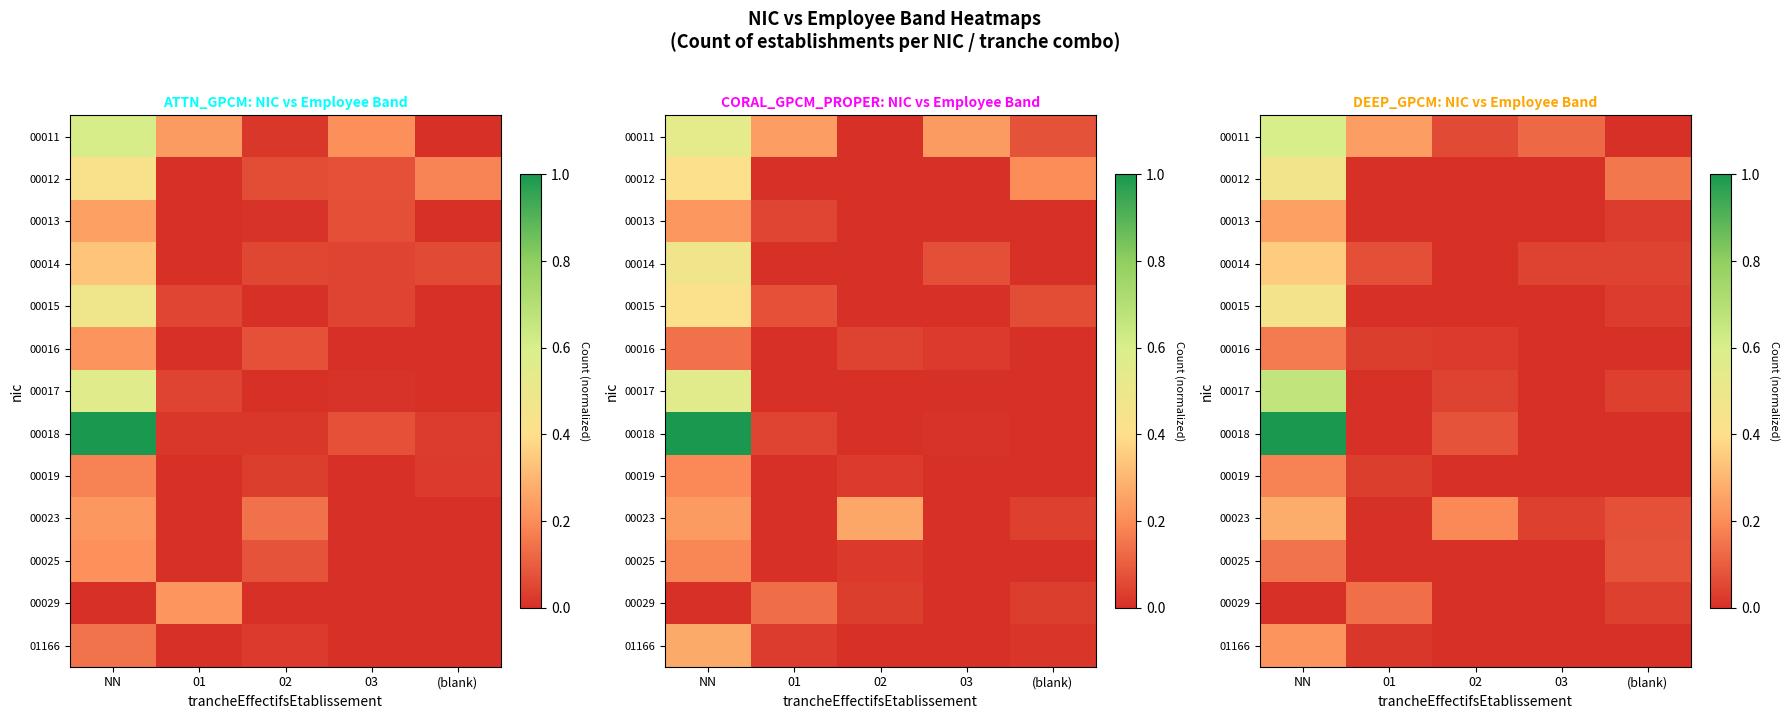

At which category is the sum across all series the highest?

NN